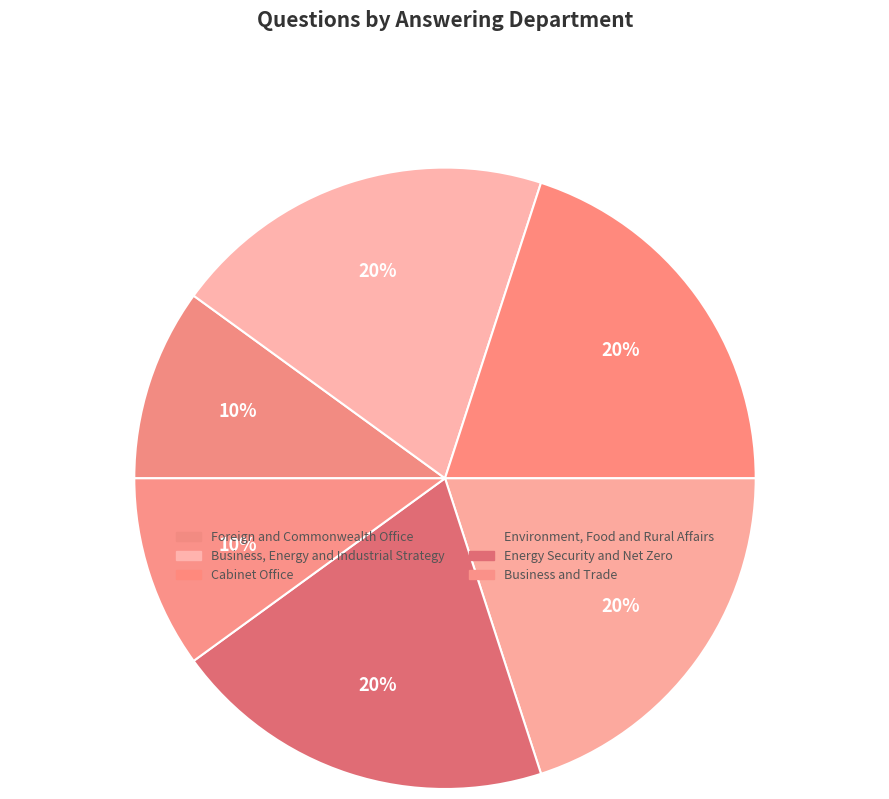

The Energy Security and Net Zero slice represents 27% of the pie. True or false?

False